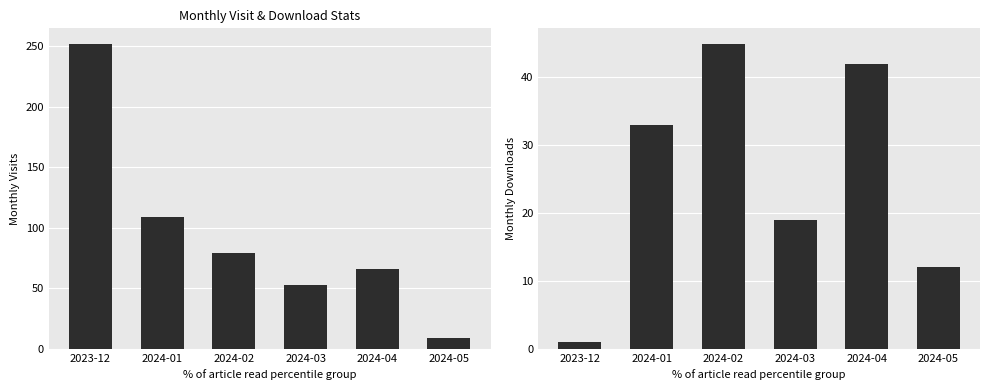

Rank the series by their average value, from highest to lowest.

monthly_visit, monthly_download_resource